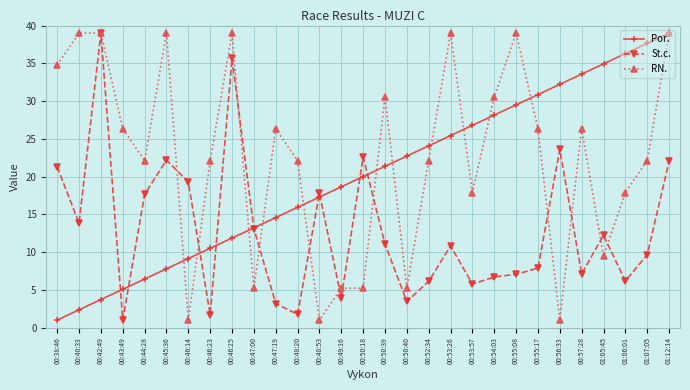

True or false: St.c. has more than 2 interior local peaks.

True